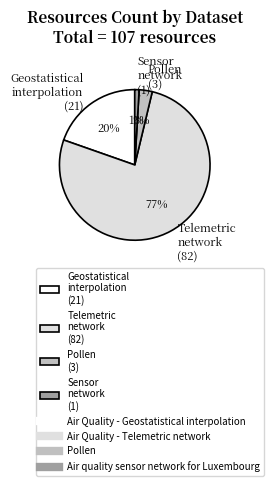

Which category accounts for the majority?

Telemetric network (82)